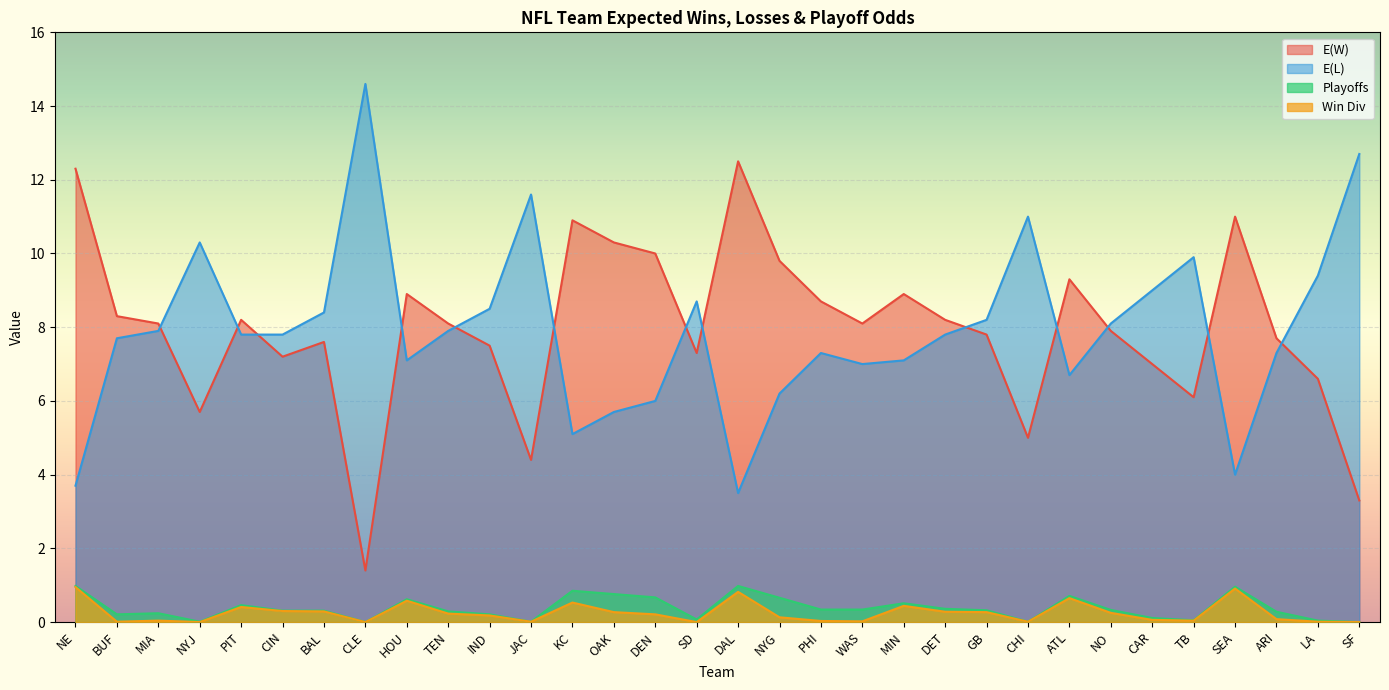

Which series has the largest range (max minus min)?

E(W)